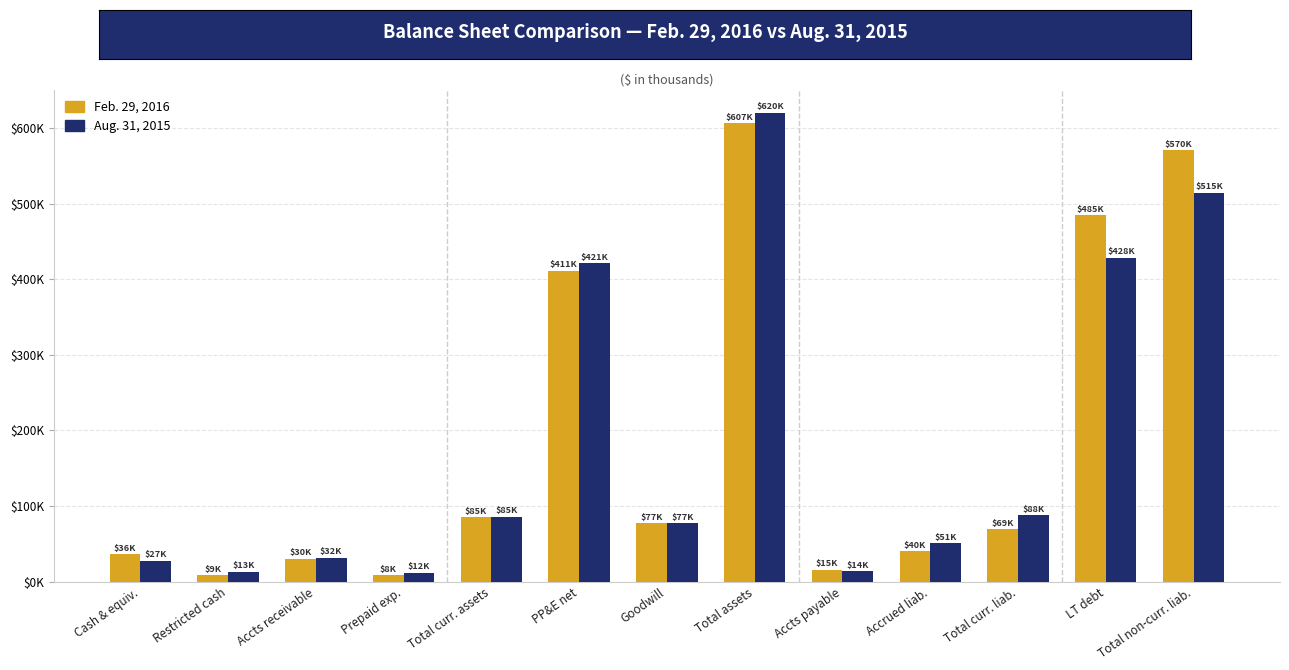

Does the chart contain any negative values?

No